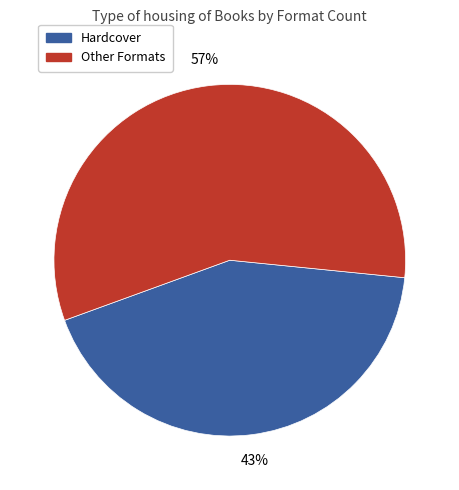

Between Hardcover and Other Formats, which is larger?

Other Formats